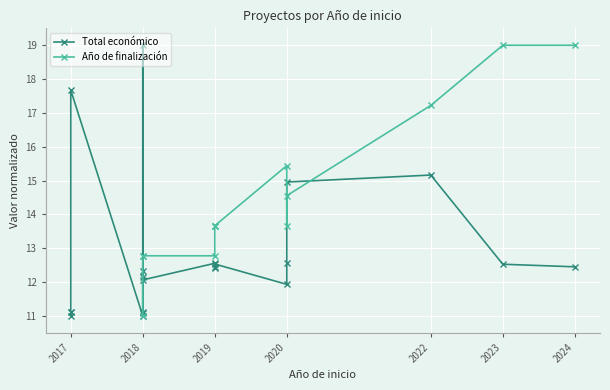

How many lines are shown in the chart?

2